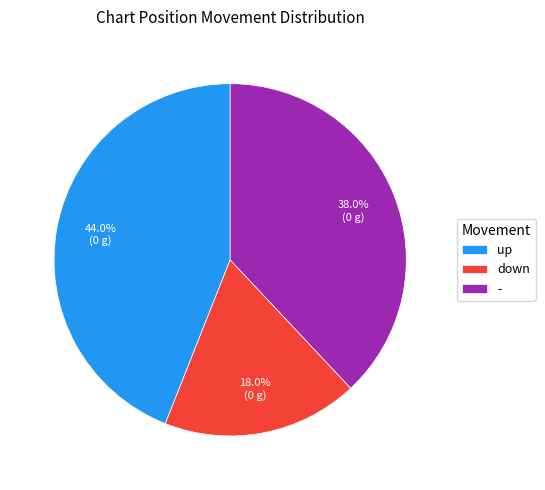

Is - the majority of the pie?

No